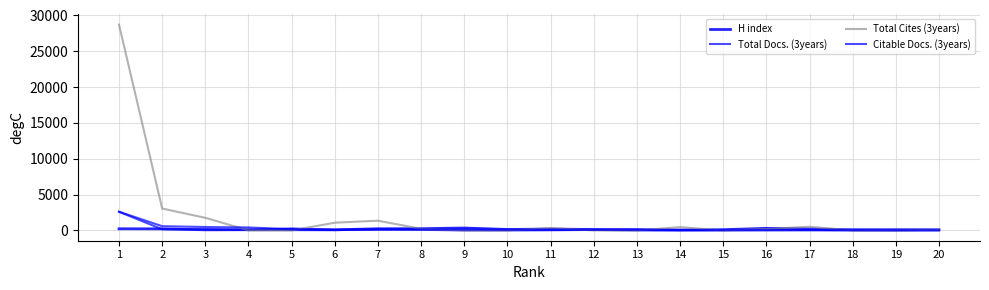

How many lines are shown in the chart?

4